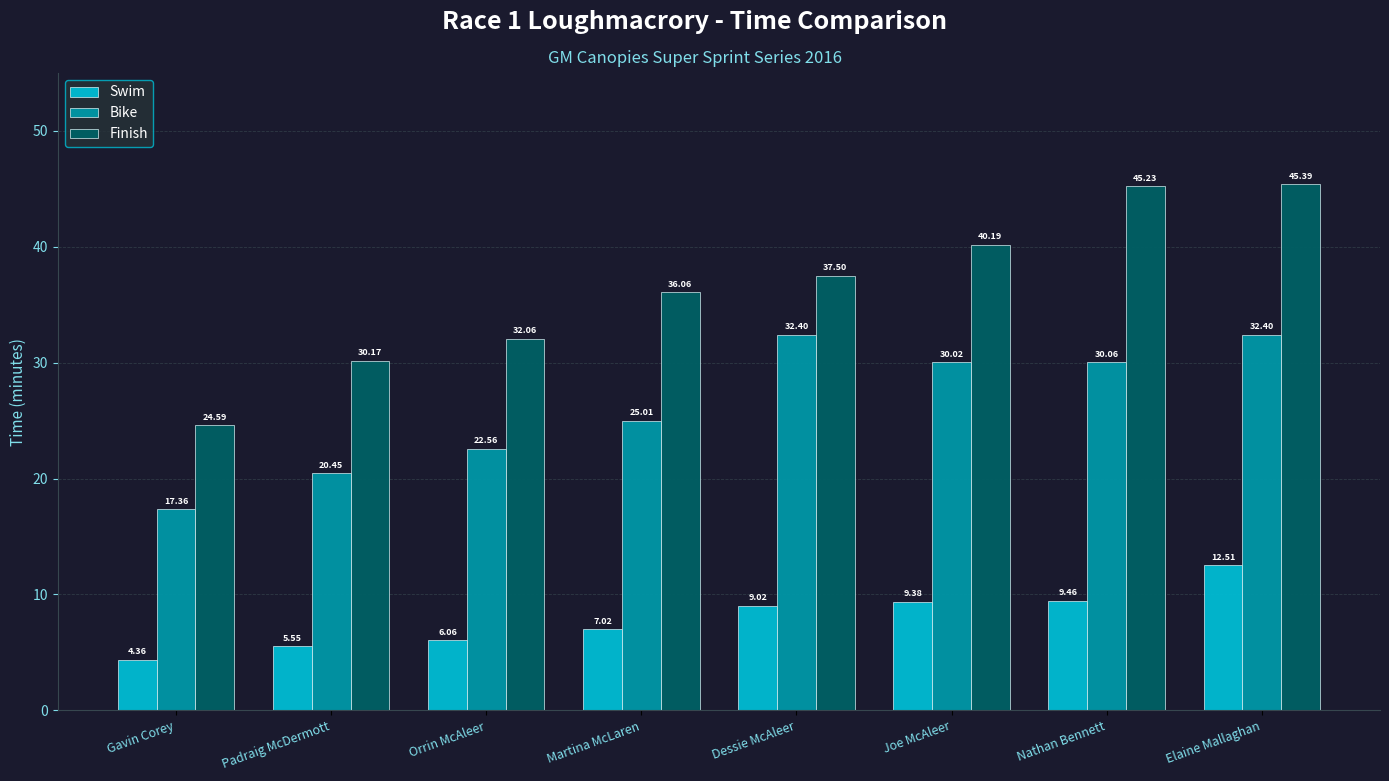

List the series in order of their peak value, highest first.

Finish, Bike, Swim